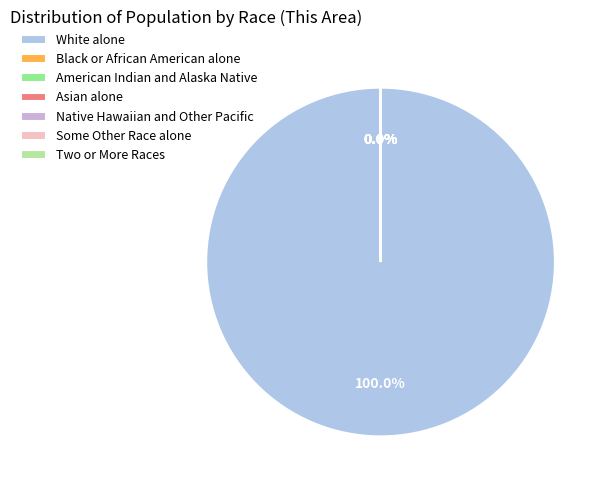

How many slices are in this pie chart?

7